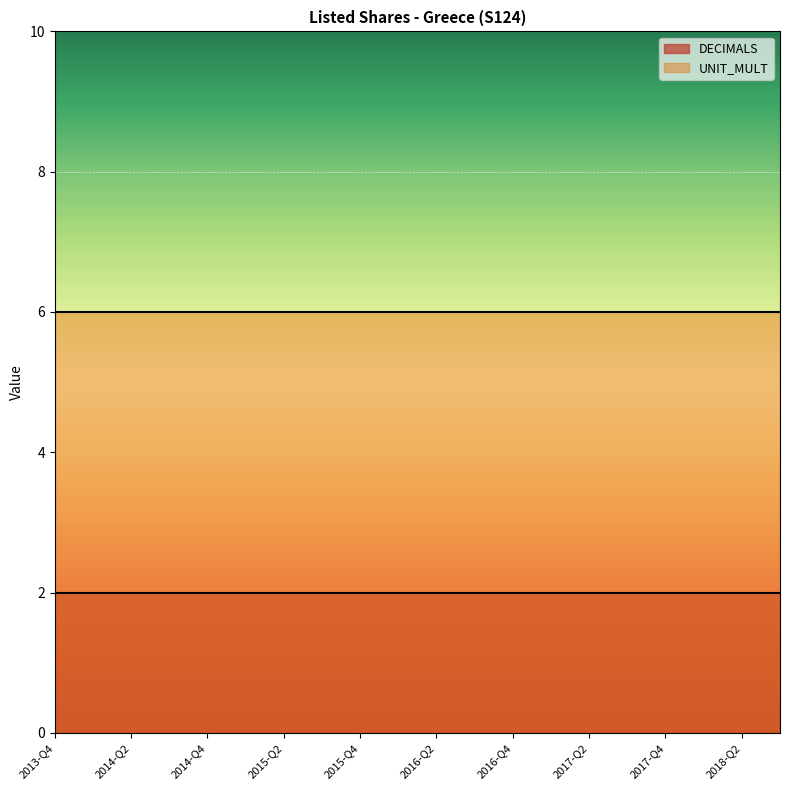

True or false: DECIMALS and UNIT_MULT intersect in this chart.

False